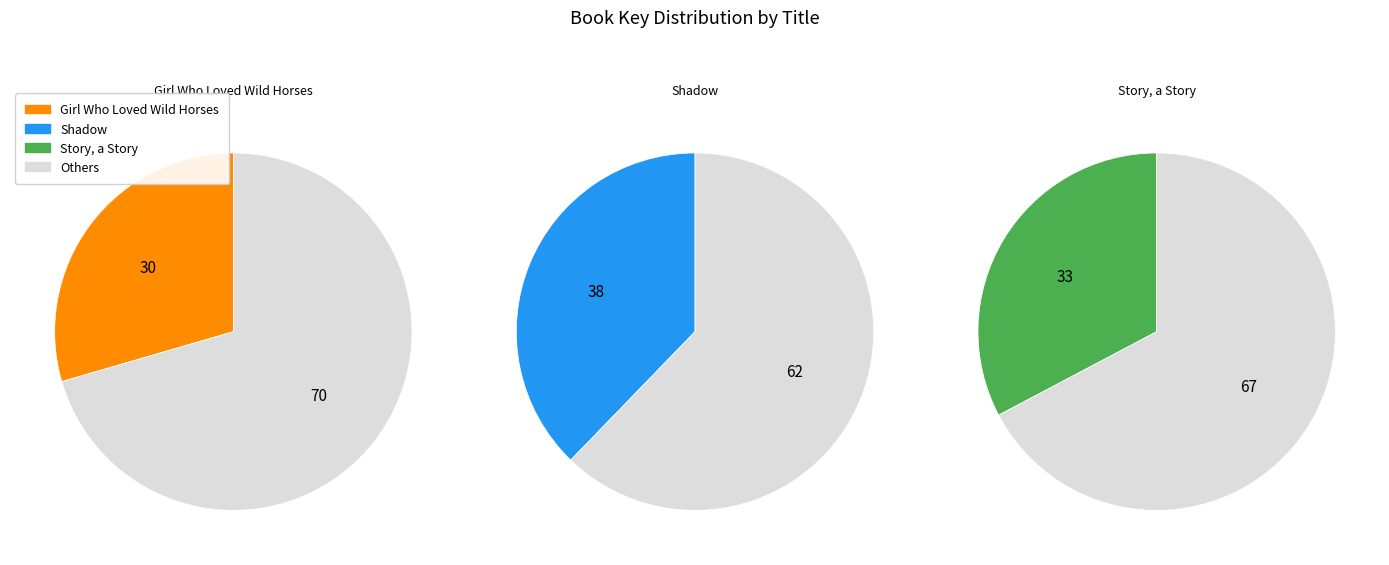

True or false: Shadow accounts for 31% of the total.

False